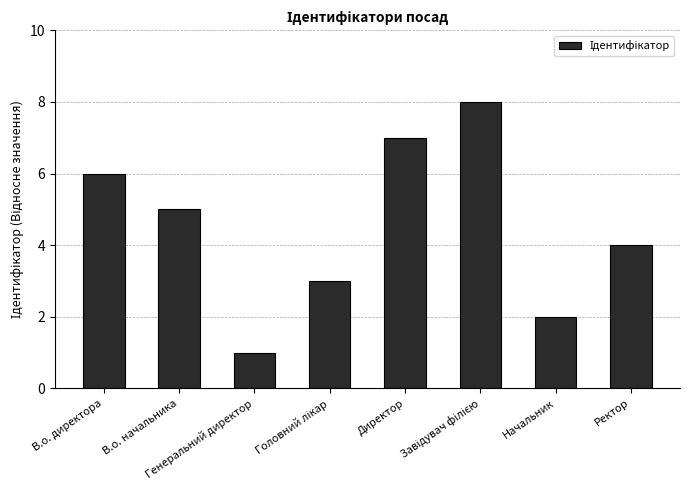

What is the value of the 1st bar from the left?

6